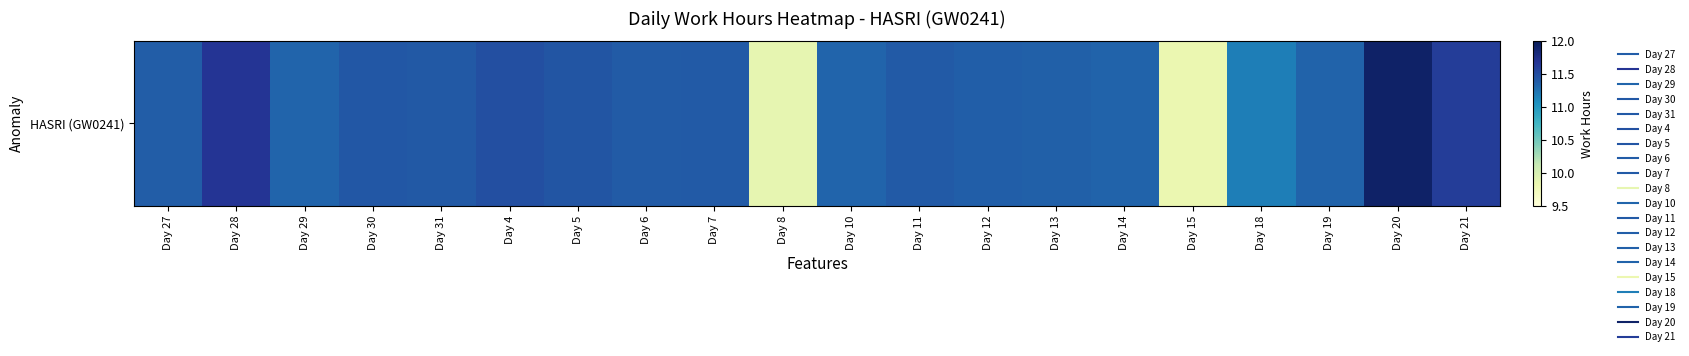

The value at Day 28 is 11.7. True or false?

True